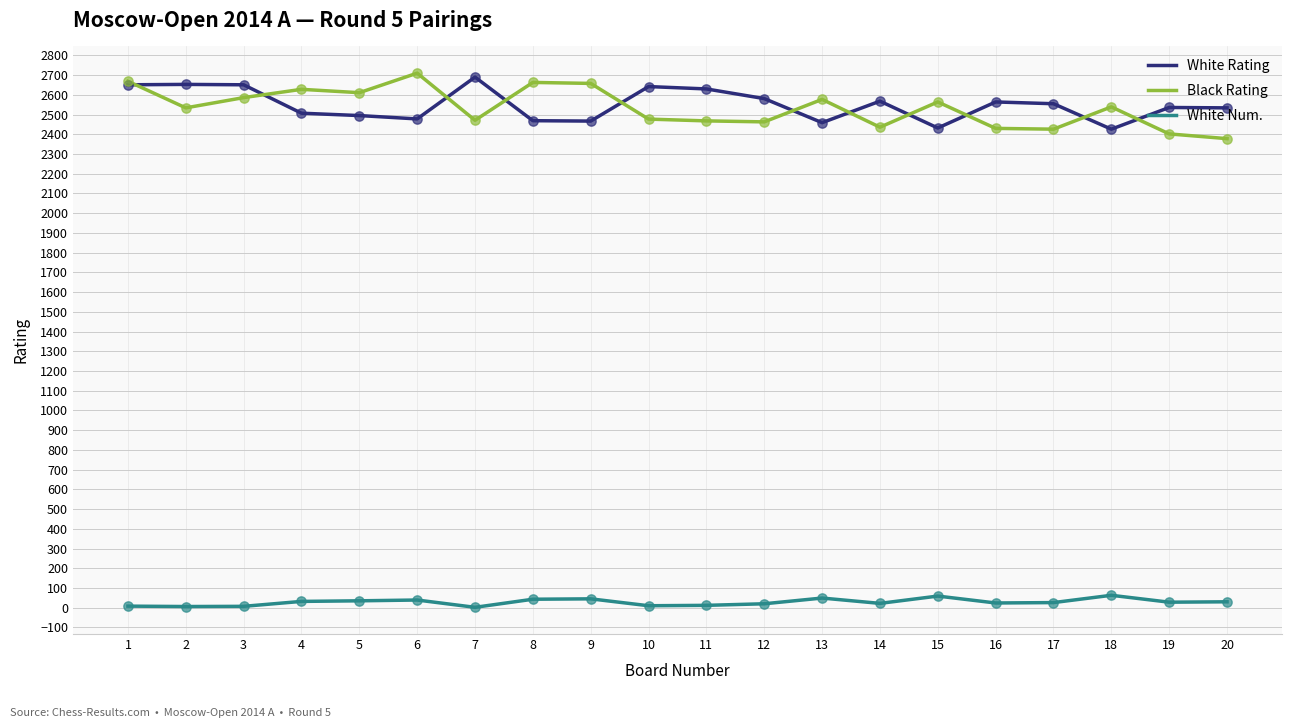

True or false: Black Rating and White Num. cross at least once.

False